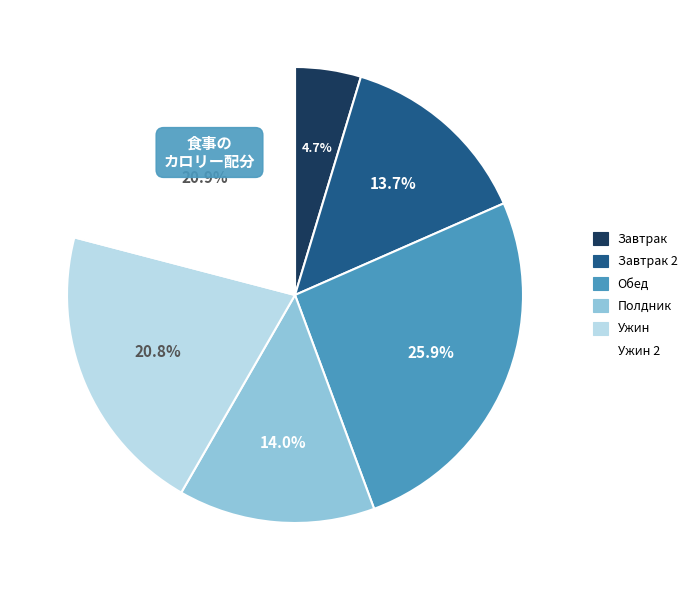

Is there any slice that represents more than half of the pie?

No